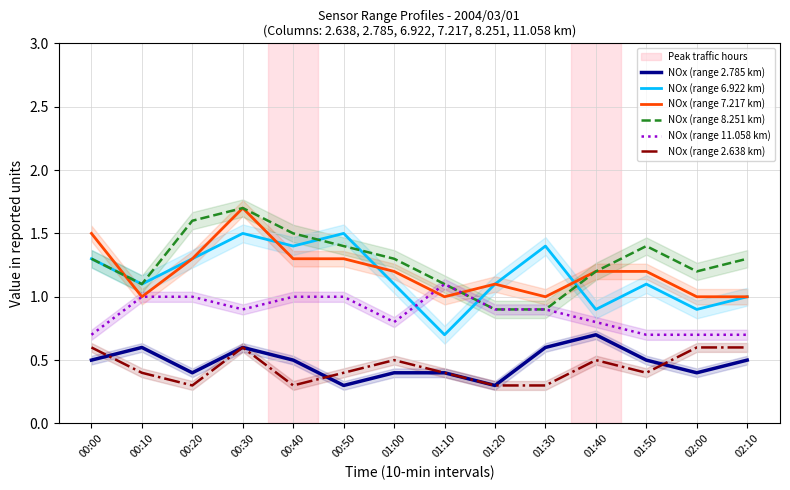

True or false: NOx (range 11.058 km) and NOx (range 2.785 km) intersect in this chart.

False